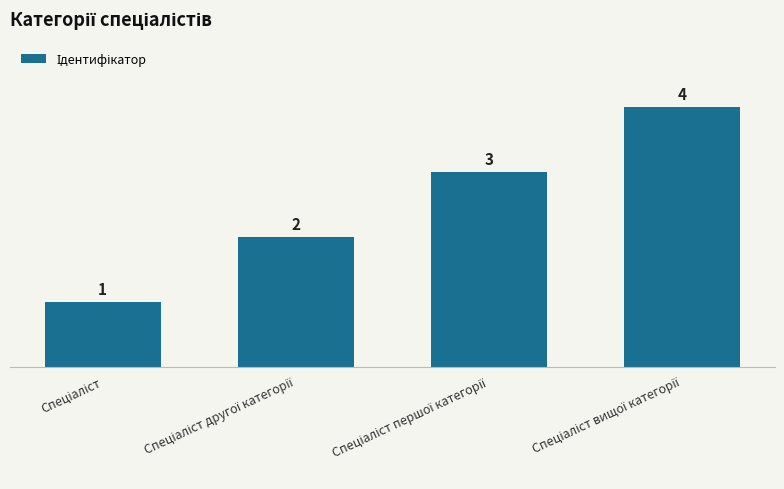

What is the difference between the maximum and second lowest values?

2